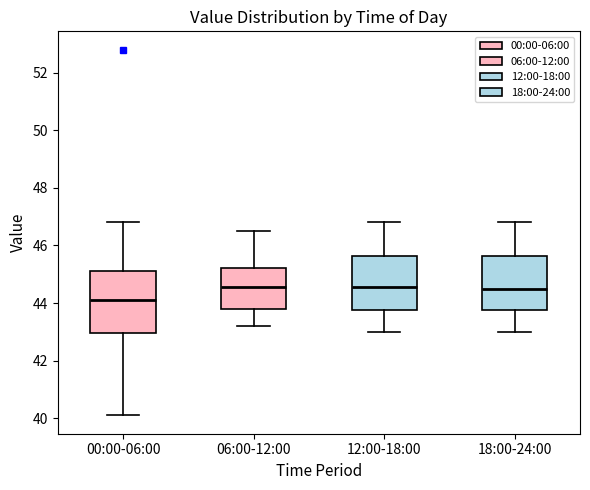

Where is the upper edge of the box for 18:00-24:00 on the y-axis? The values are not printed on the chart, so give them approximately, as read against the axis.

45.6